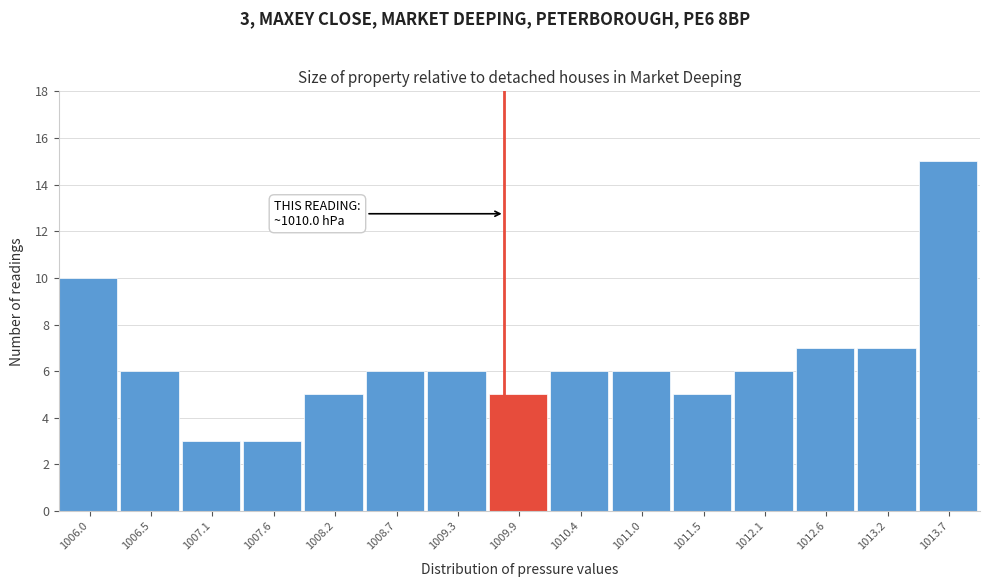

Reading left to right, what are all the values shown in this chart?

1006.0=10	1006.5=6	1007.1=3	1007.6=3	1008.2=5	1008.7=6	1009.3=6	1009.9=5	1010.4=6	1011.0=6	1011.5=5	1012.1=6	1012.6=7	1013.2=7	1013.7=15